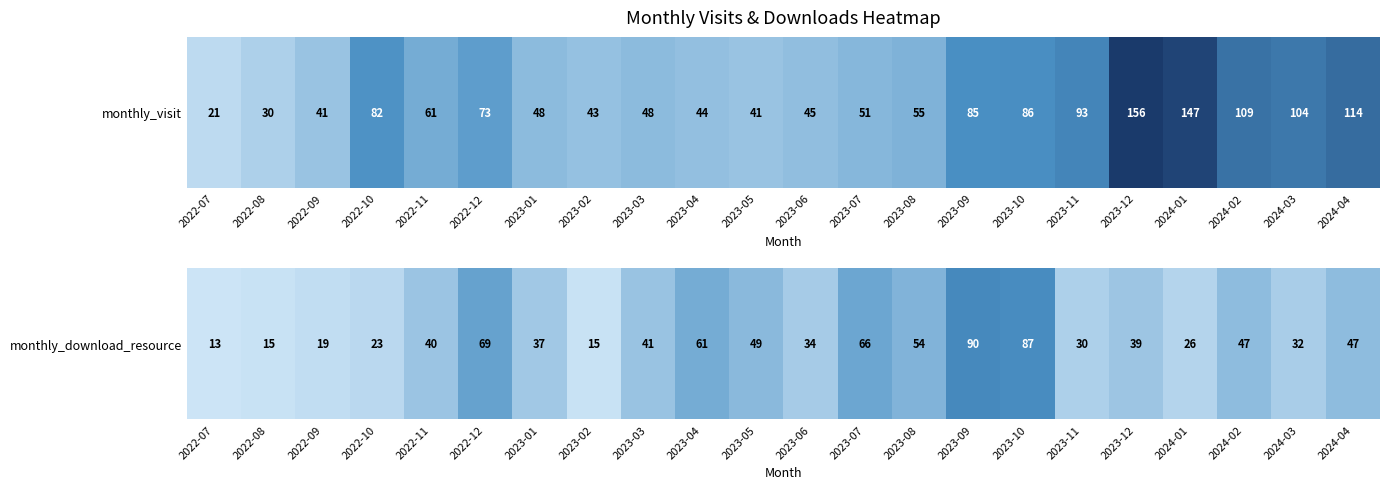

What is the sum of all values?

934